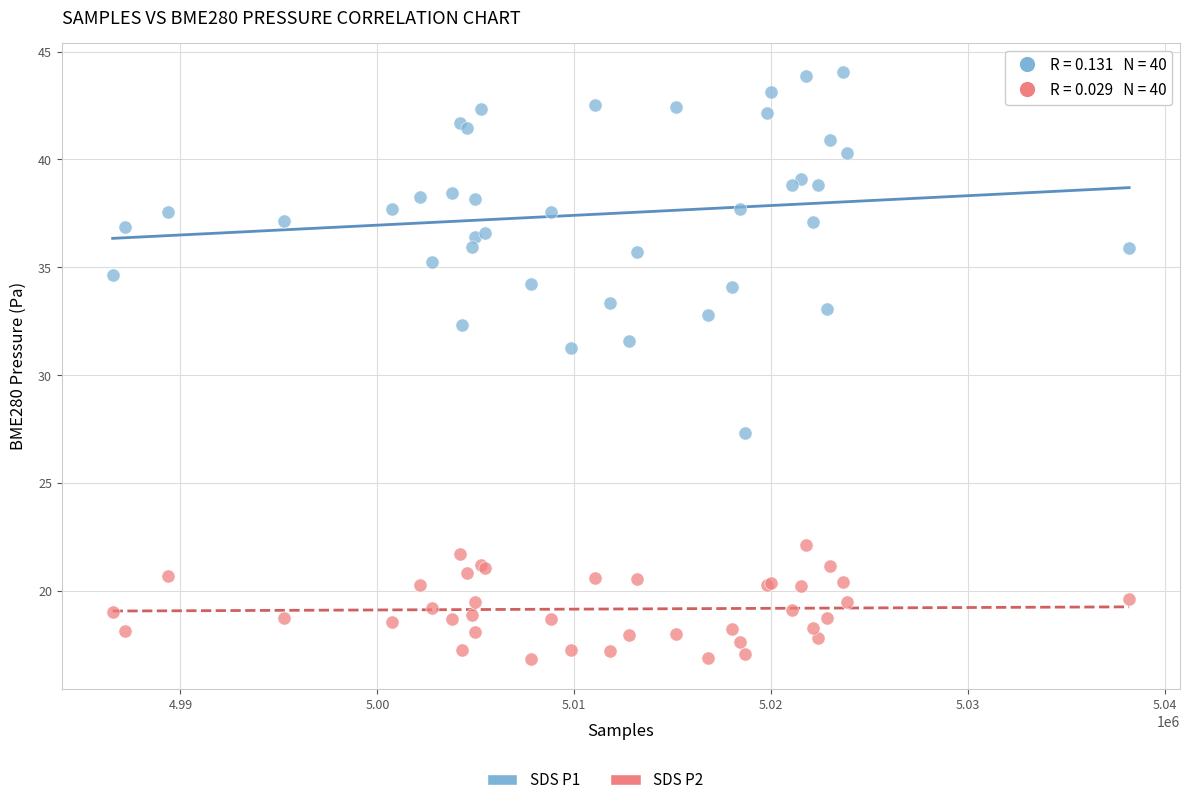

Which series contains the highest Y value?

SDS P1